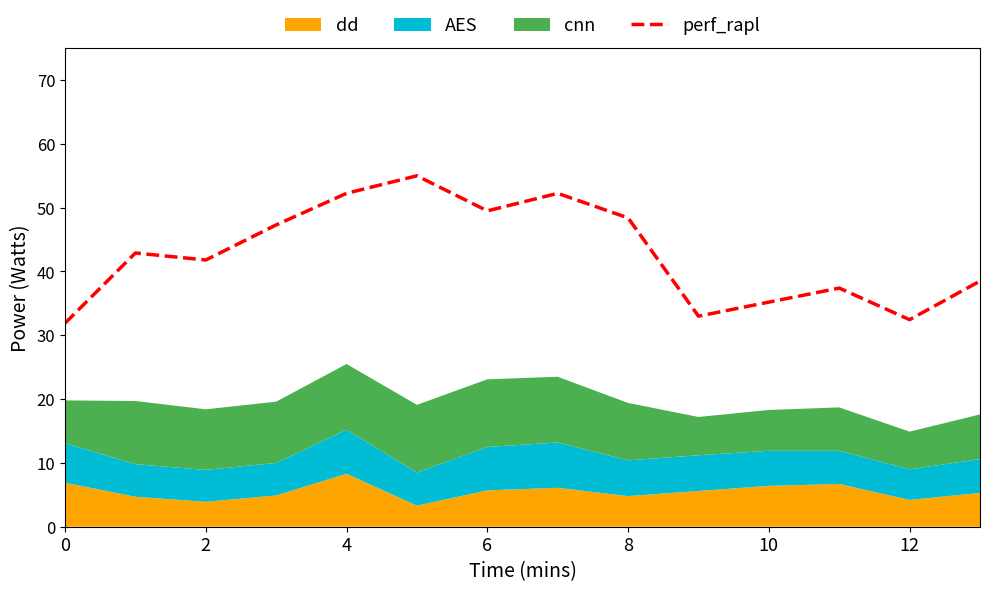

True or false: the data has more than 1 interior local peaks.

True